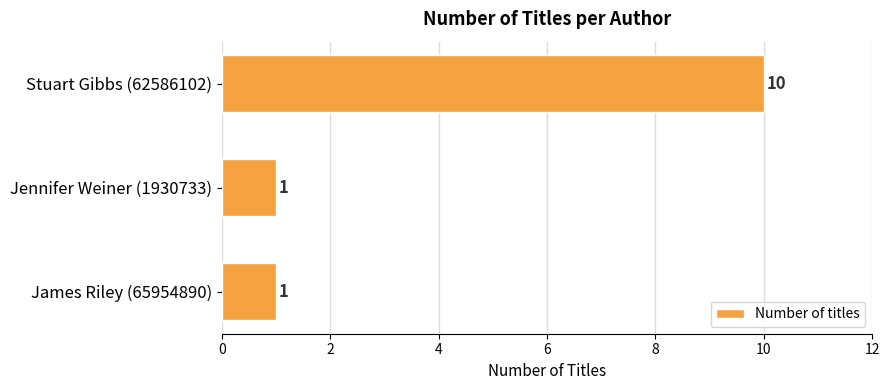

What is the label of the 1st bar from the top?

Stuart Gibbs (62586102)